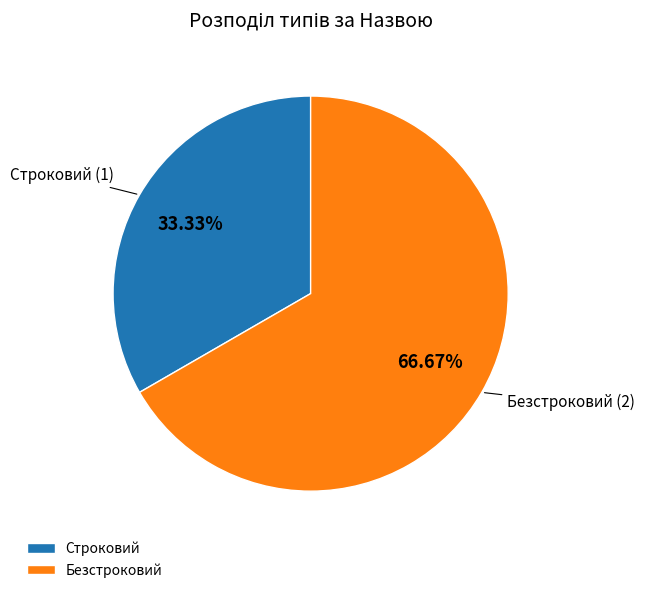

Which category accounts for the majority?

Безстроковий